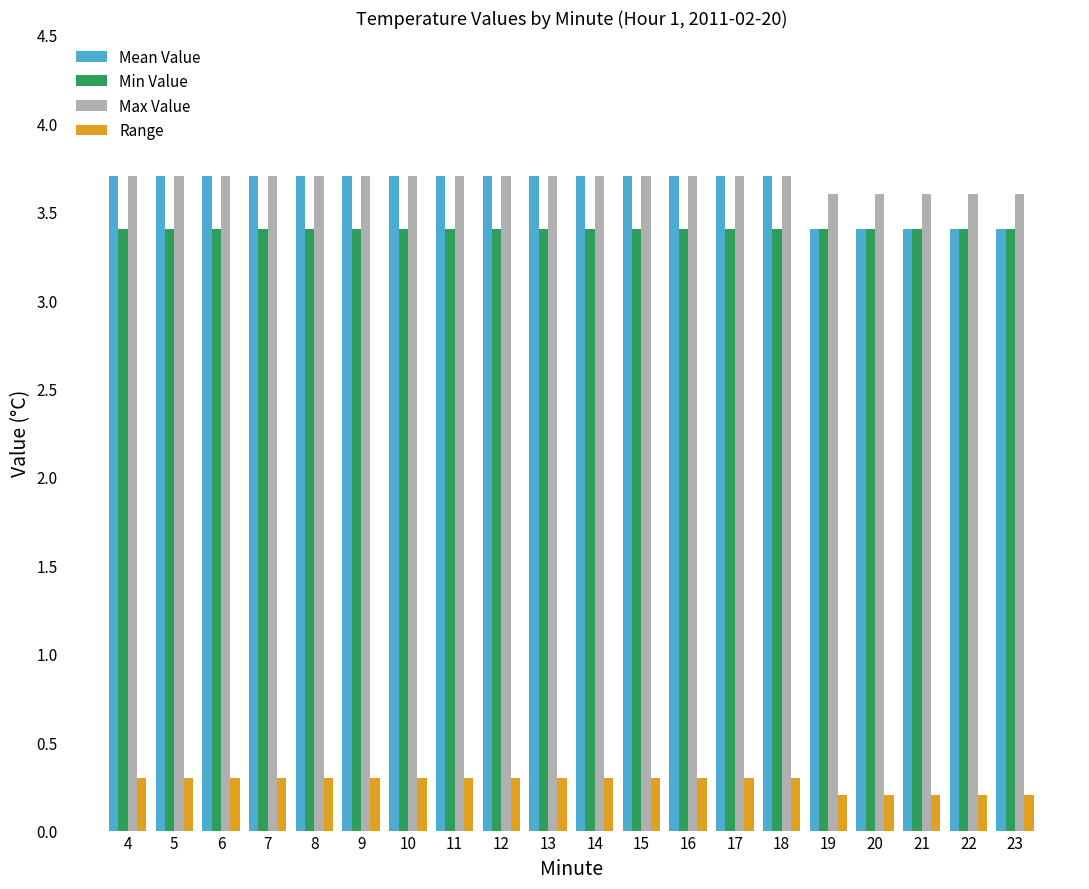

How many data points does each series have?

20